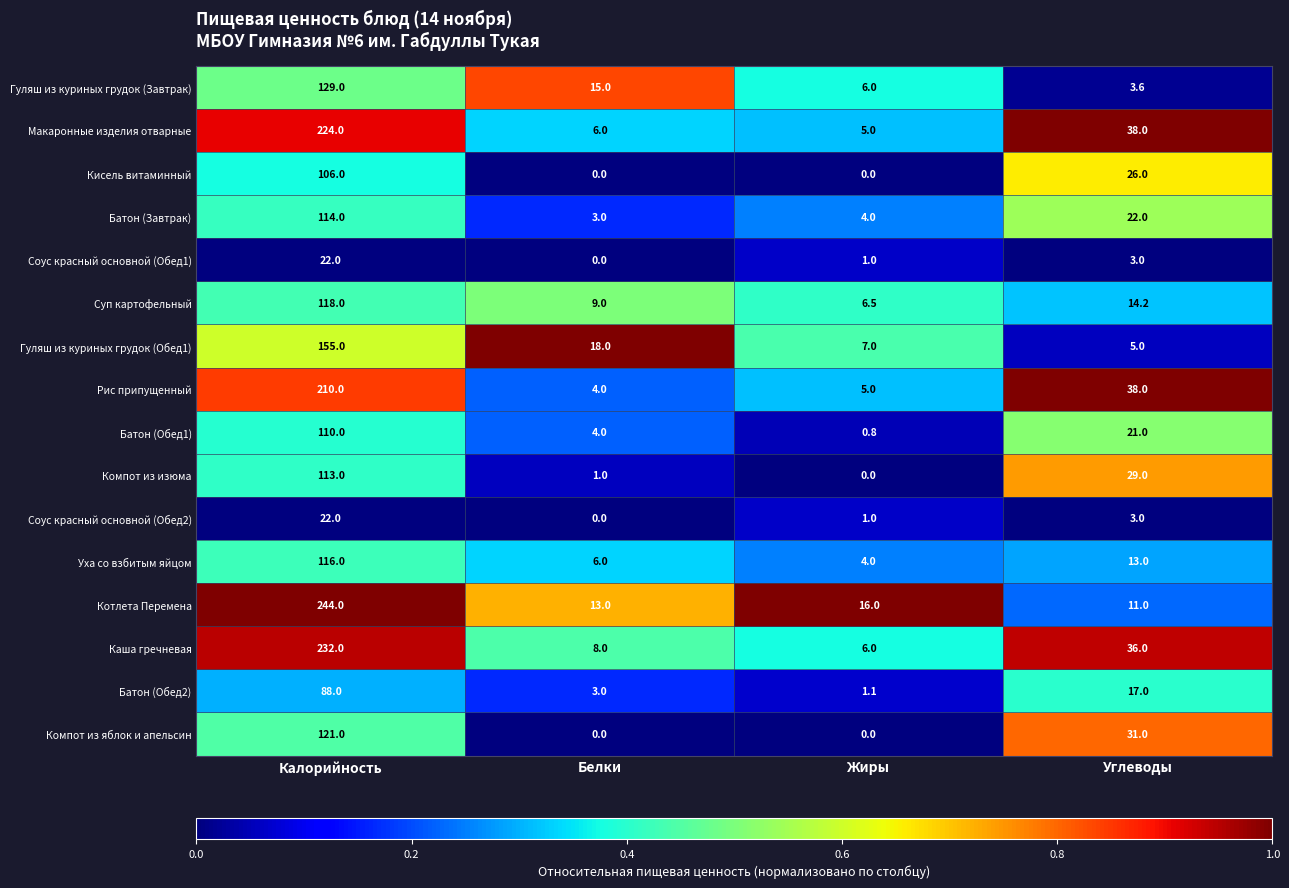

What is the minimum value for Котлета Перемена?

11.0